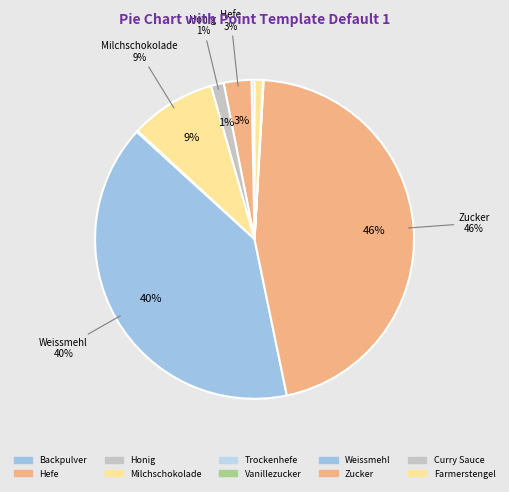

Rank the categories by value from lowest to highest.

Trockenhefe, Curry Sauce, Vanillezucker, Backpulver, Farmerstengel, Honig, Hefe, Milchschokolade, Weissmehl, Zucker